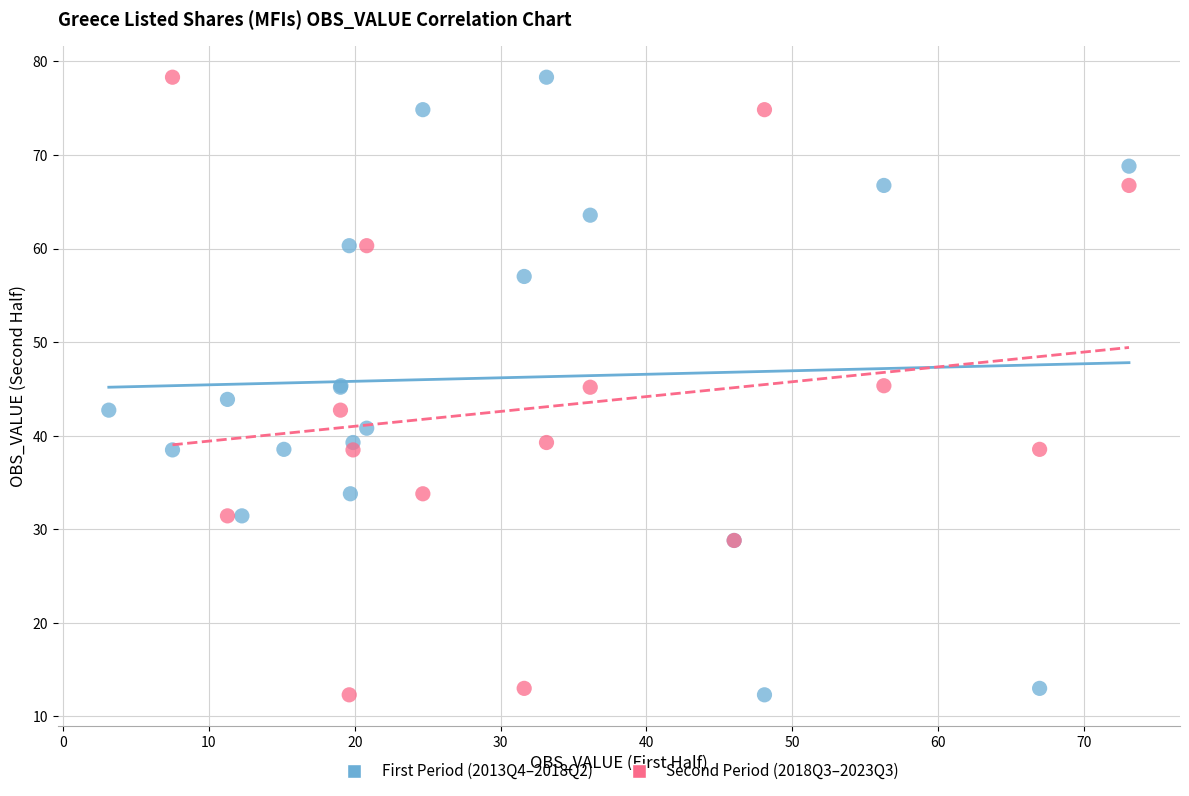

What are all the series names shown in the legend?

First Period (2013Q4–2018Q2), Second Period (2018Q3–2023Q3)